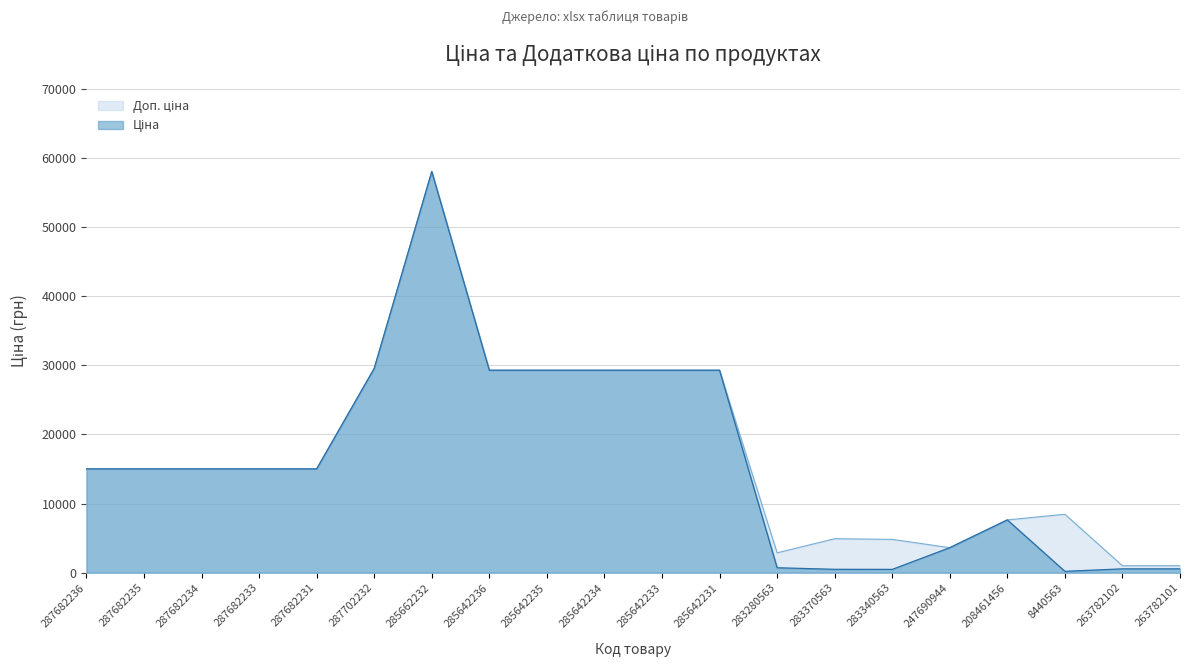

How many lines are shown in the chart?

2